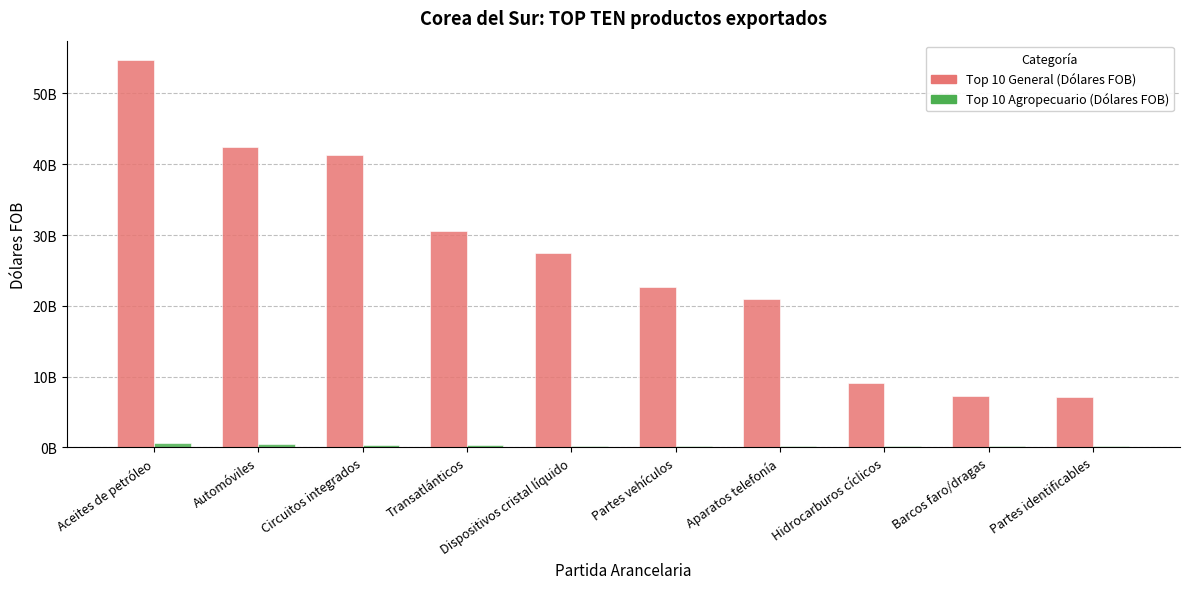

At how many categories does at least one series exceed 36189836911?

3